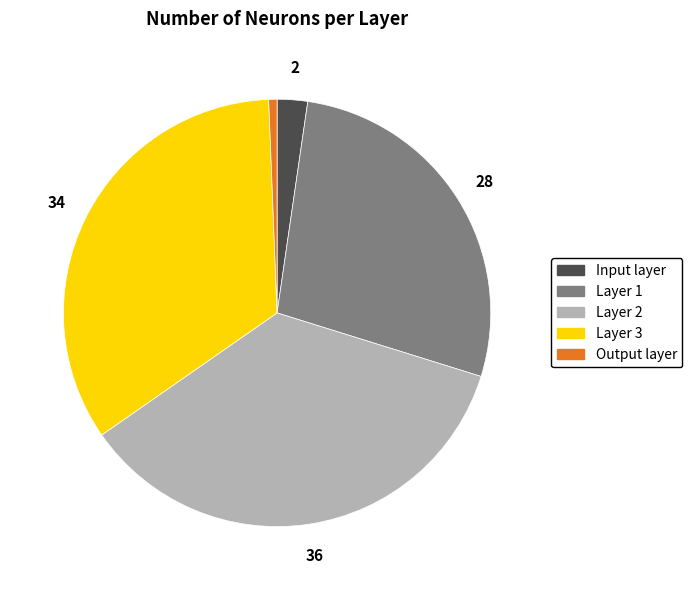

Is it true that Layer 3 is 34% of the pie?

True